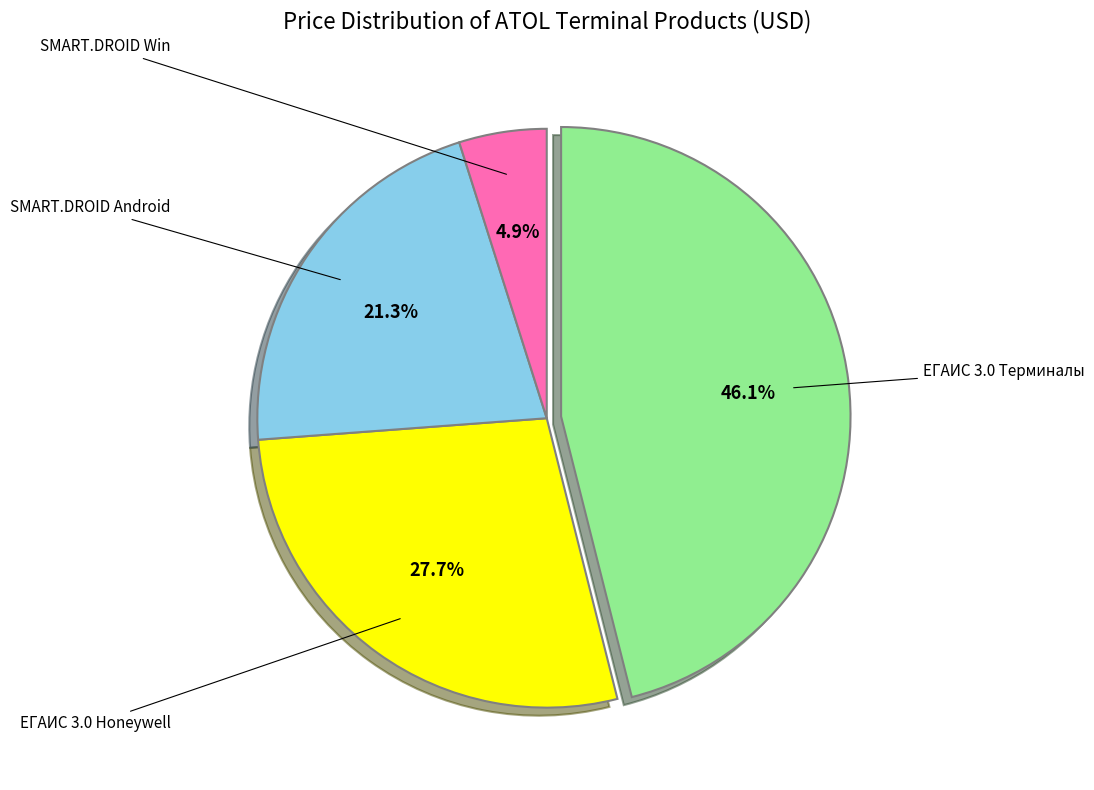

Is there a majority slice in this chart?

No